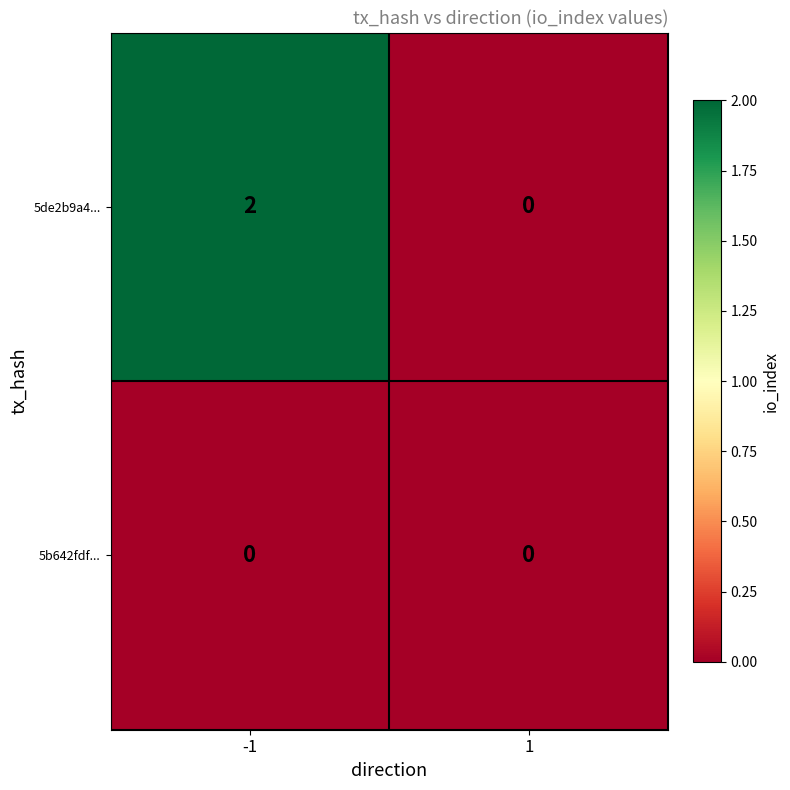

Rank the series by their maximum value, from highest to lowest.

5de2b9a4..., 5b642fdf...